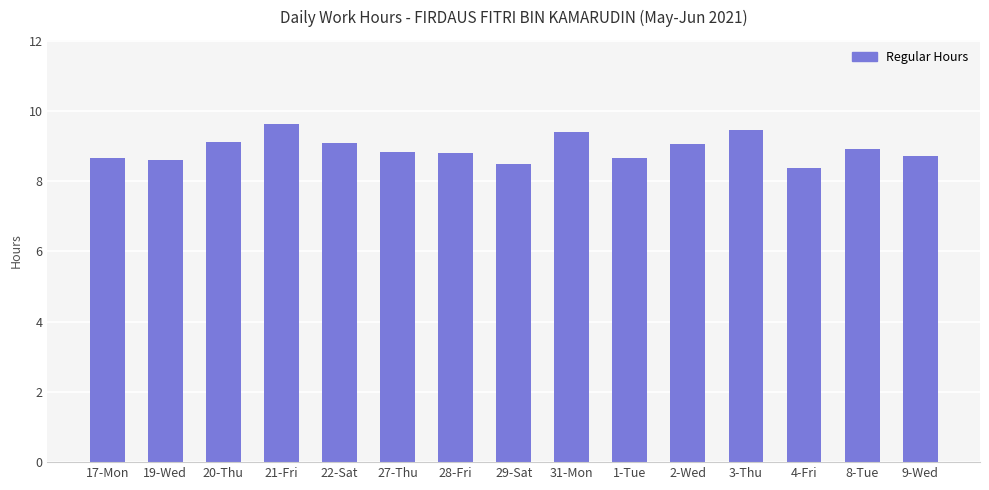

How many bars are there in total?

15